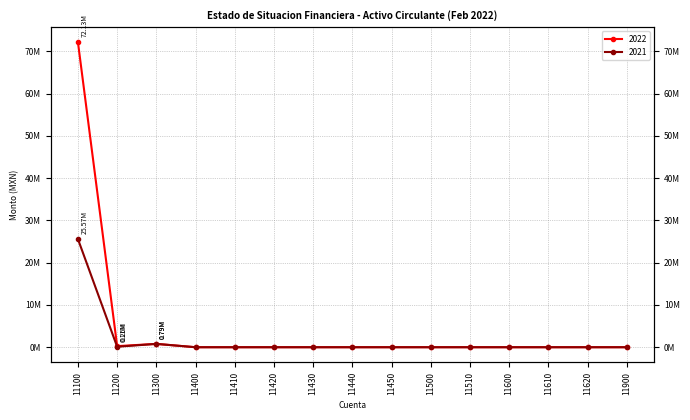

Where is 2022 nearest to the value 36066520?

11300